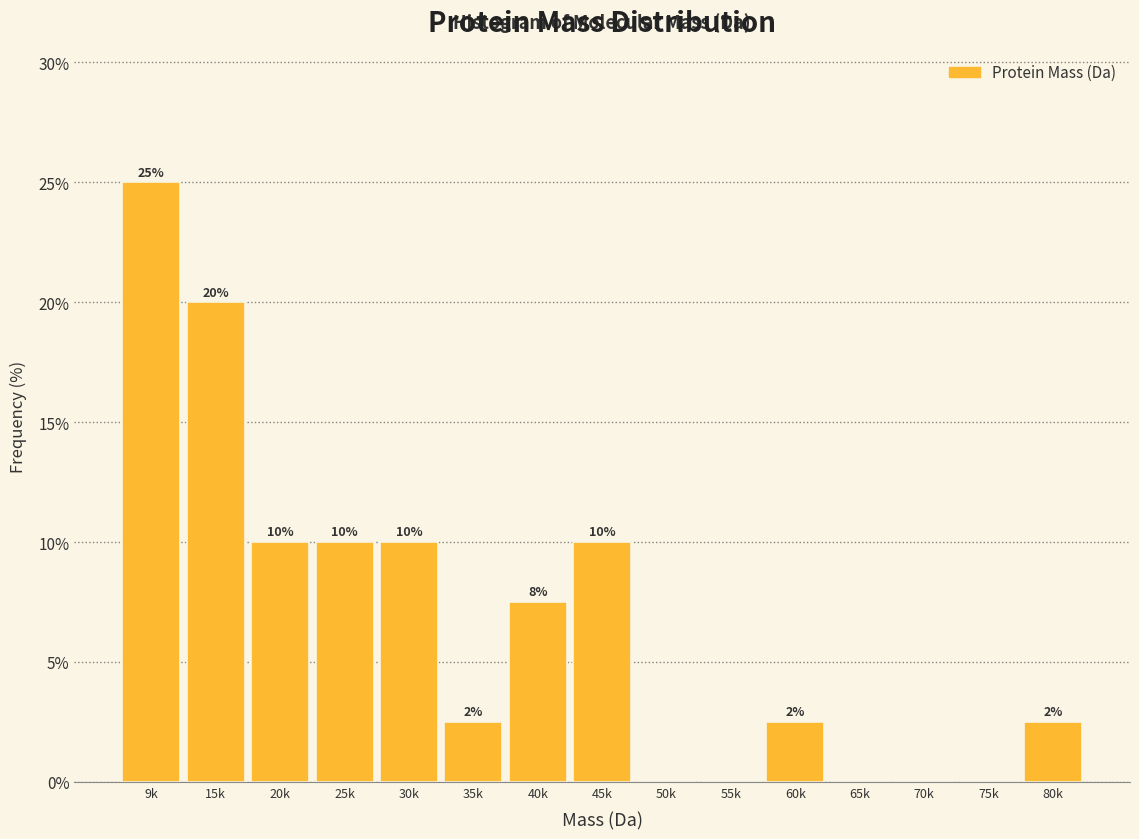

True or false: the data shows 0.0 at 75k.

True